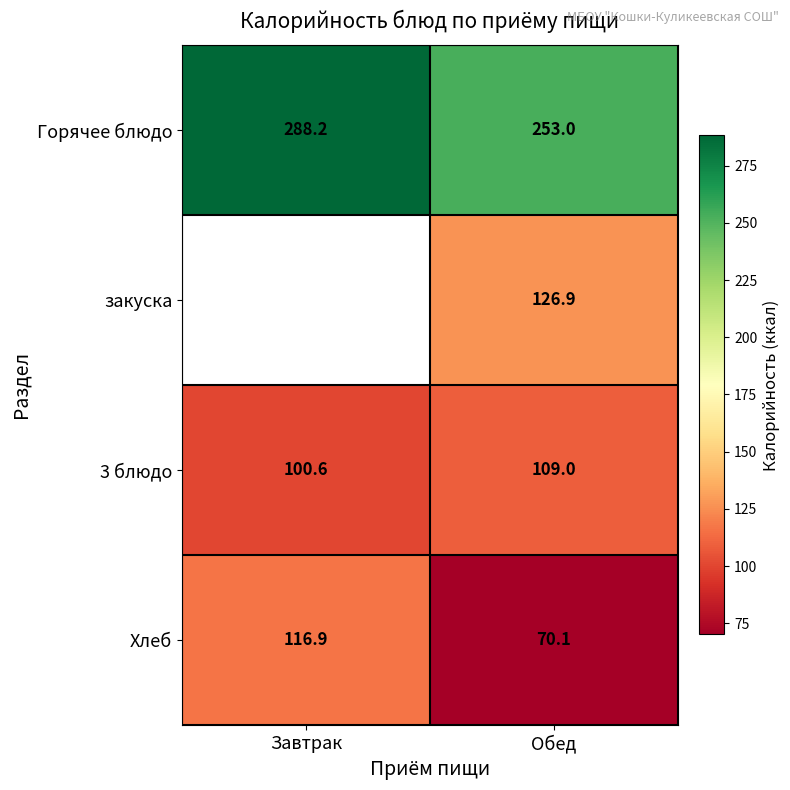

What is the sum of the Горячее блюдо values at Завтрак and Обед?

541.2